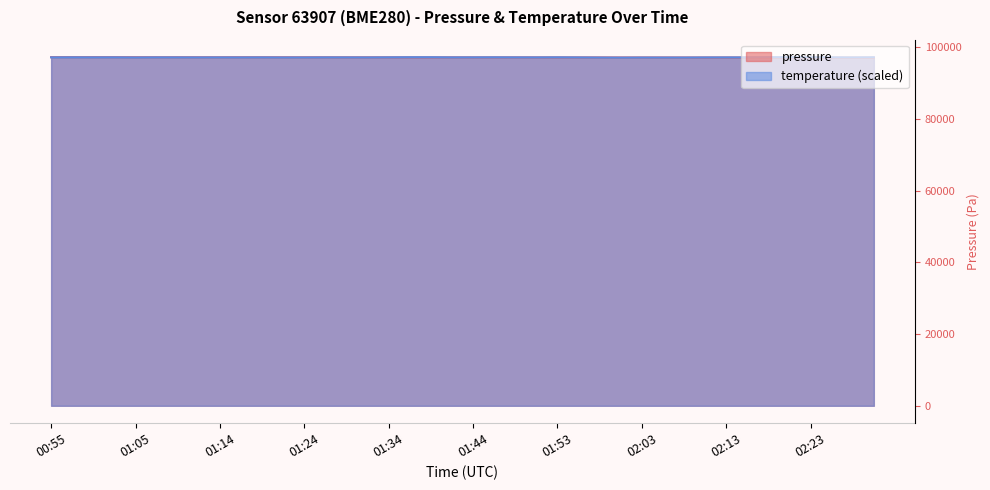

At which category does pressure reach its first local peak?

00:57